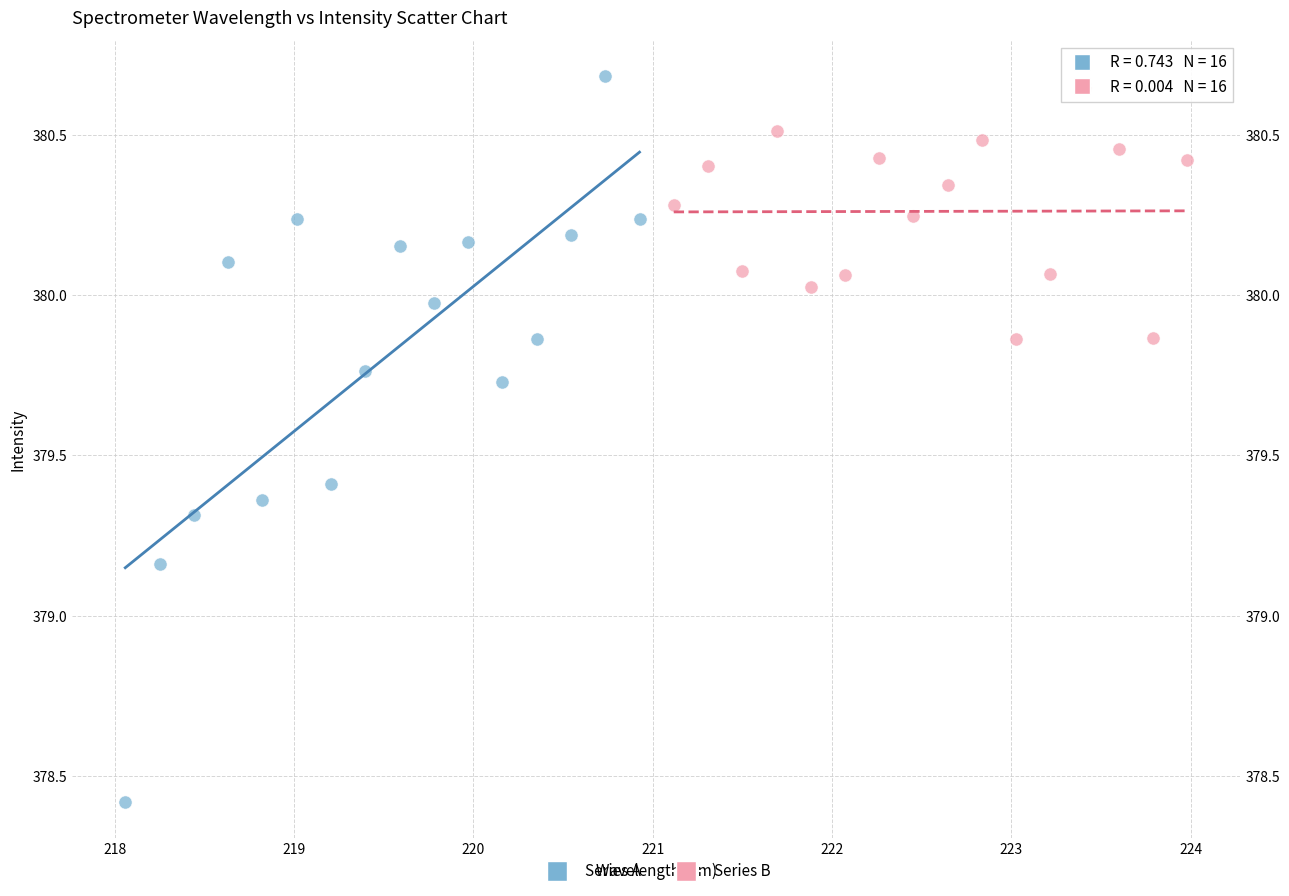

Which series has the widest spread of Y values?

Series A